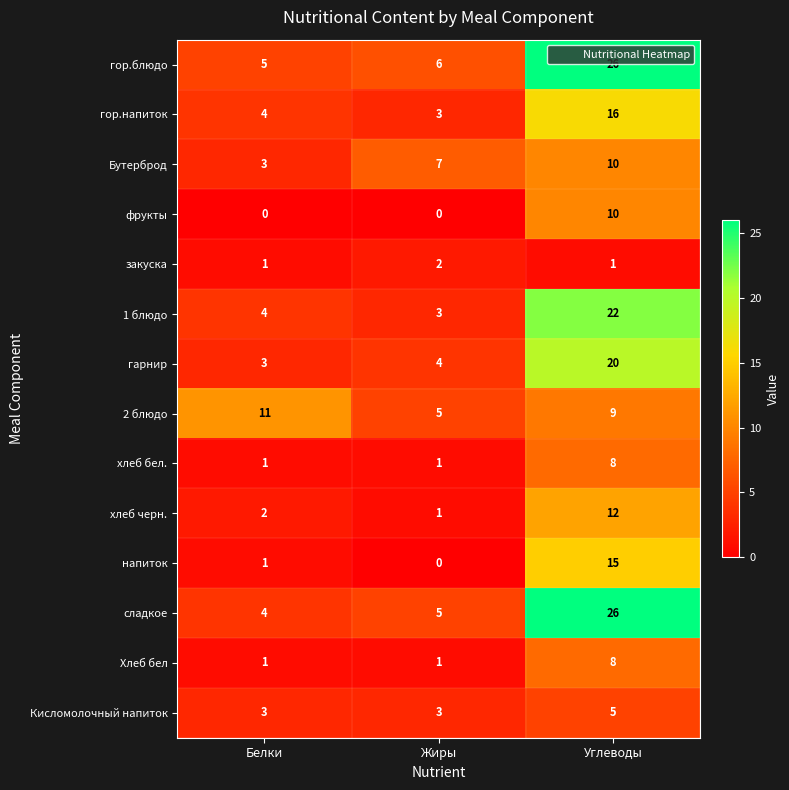

True or false: сладкое has a value of 6 at Белки.

False